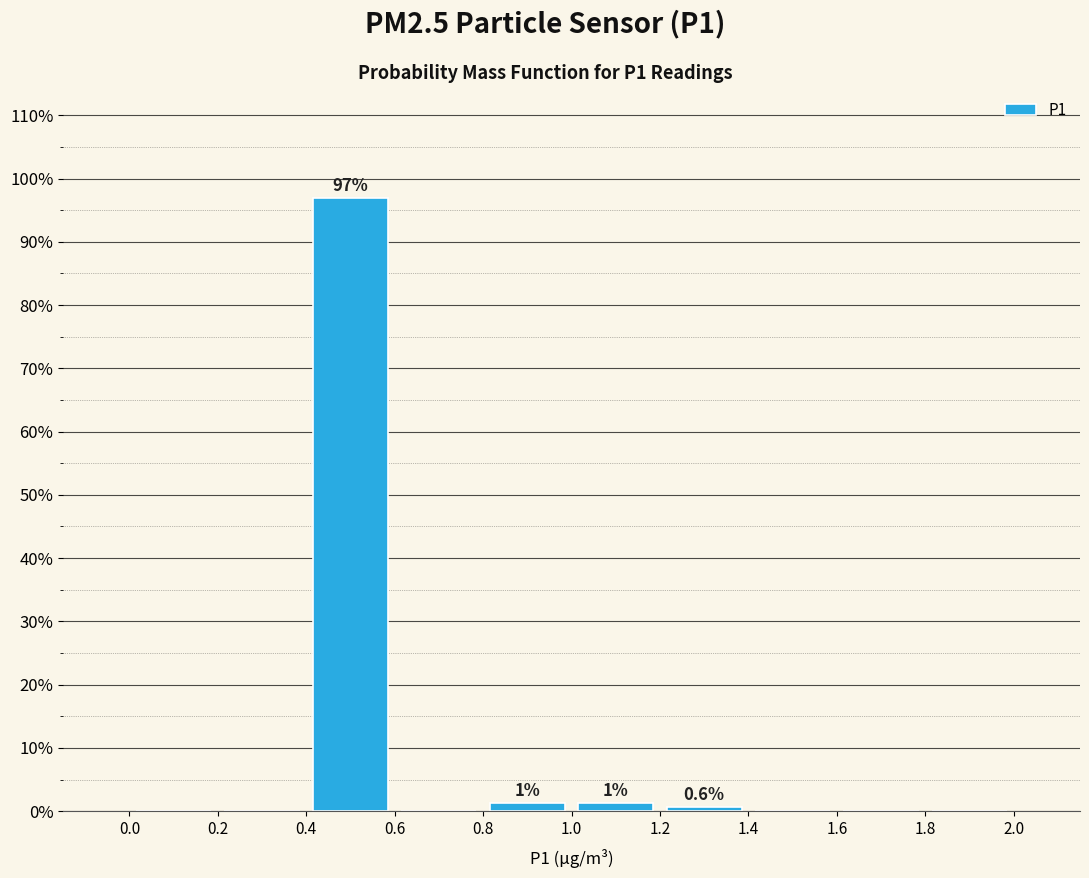

Which range on the x-axis has the tallest bar?

0.4 to 0.6